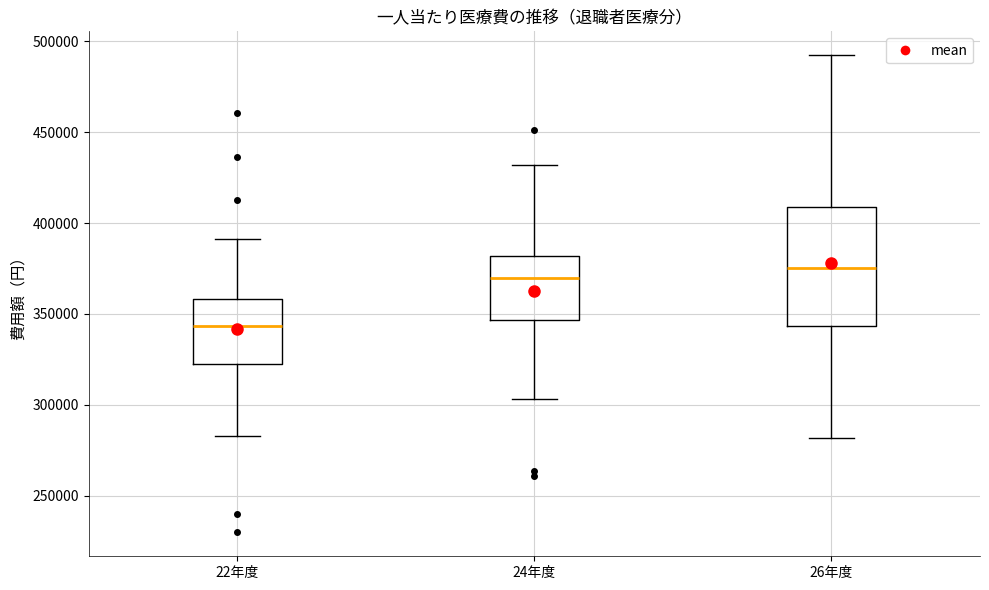

Where does the lower whisker of the box for 22年度 end on the y-axis? The values are not printed on the chart, so give them approximately, as read against the axis.

285000